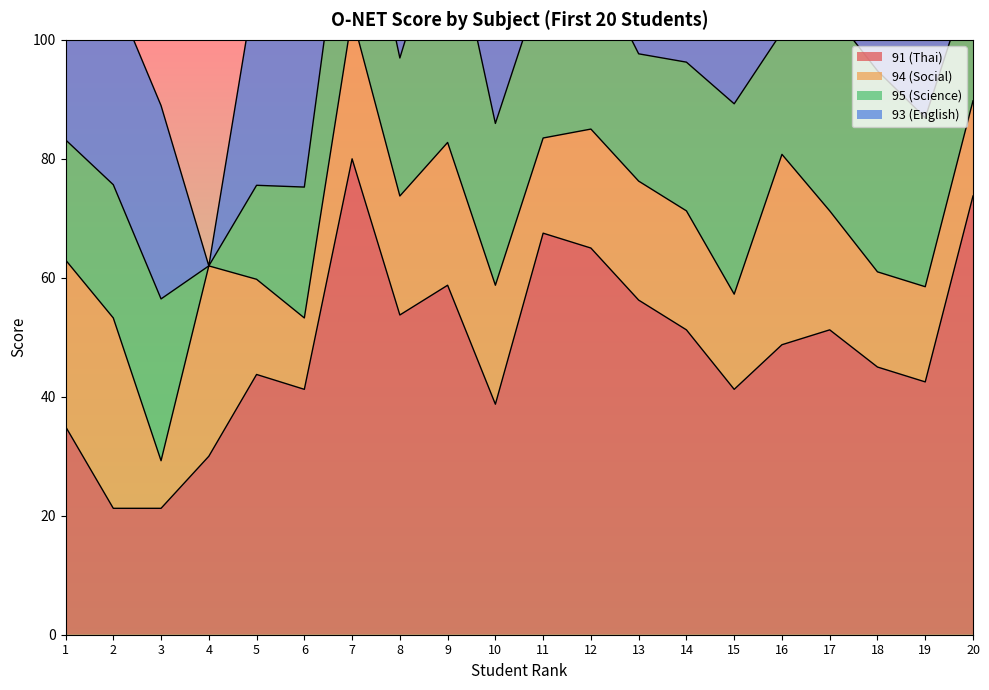

Is it true that 95 (Science) equals 30.4 at 20?

False